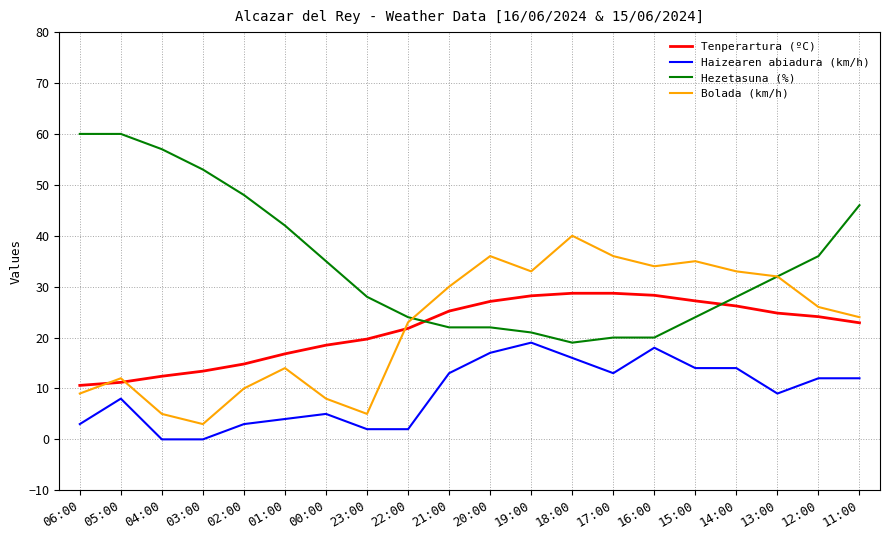

What is the lowest value of the Hezetasuna (%) series?

19.0